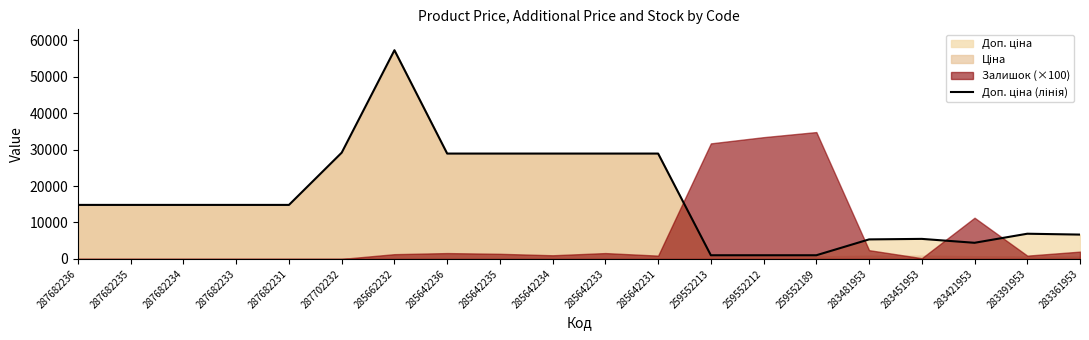

Between 259552212 and 259552213, which is larger?

259552212